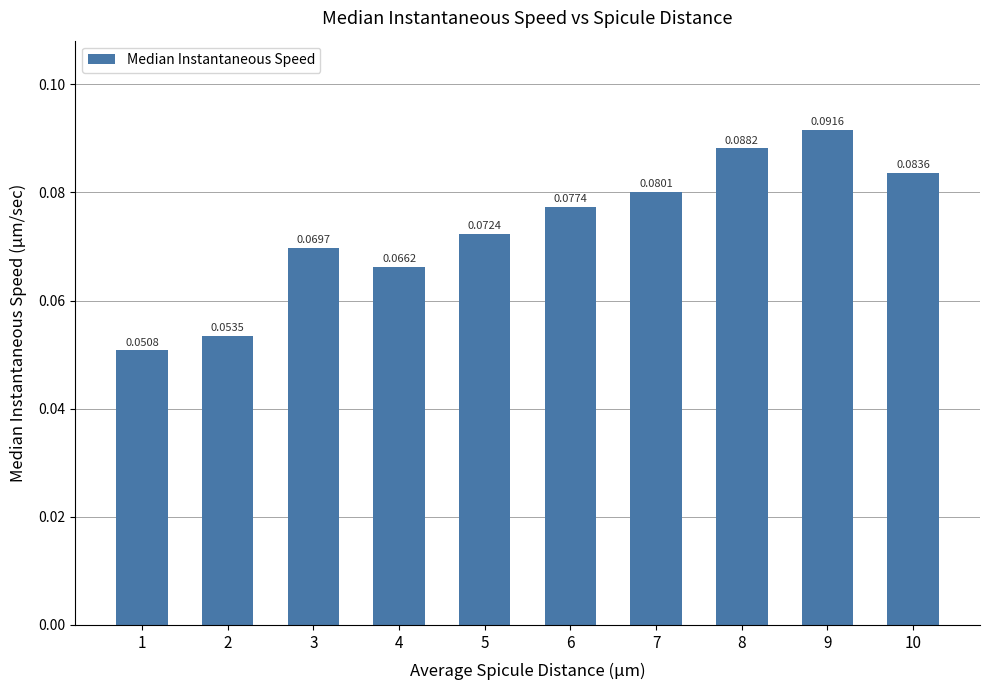

Between 9 and 3, which is larger?

9